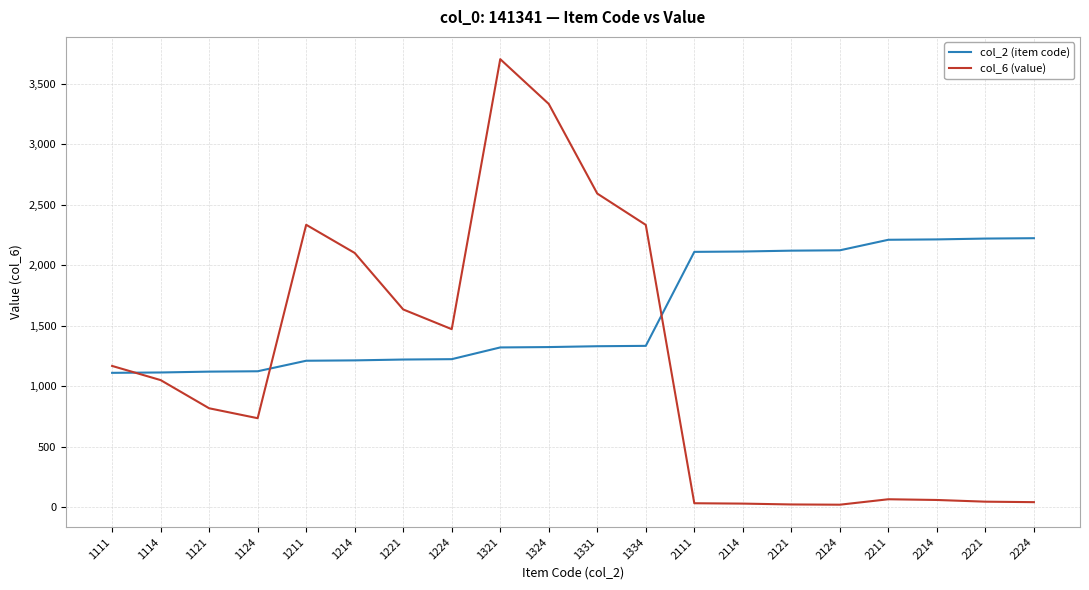

Rank the series by their maximum value, from lowest to highest.

col_2 (item code), col_6 (value)